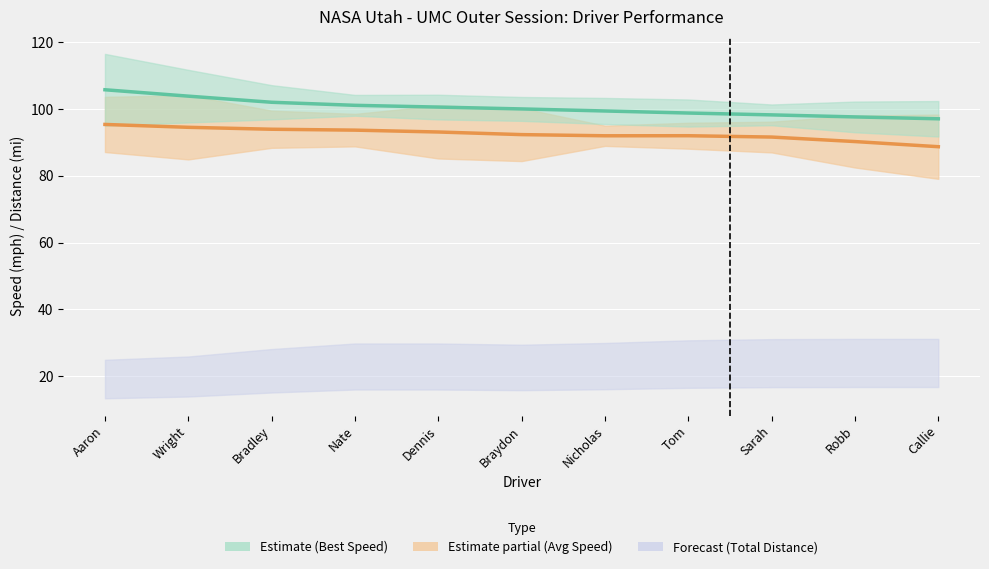

True or false: Average Speed and Best Speed cross at least once.

False